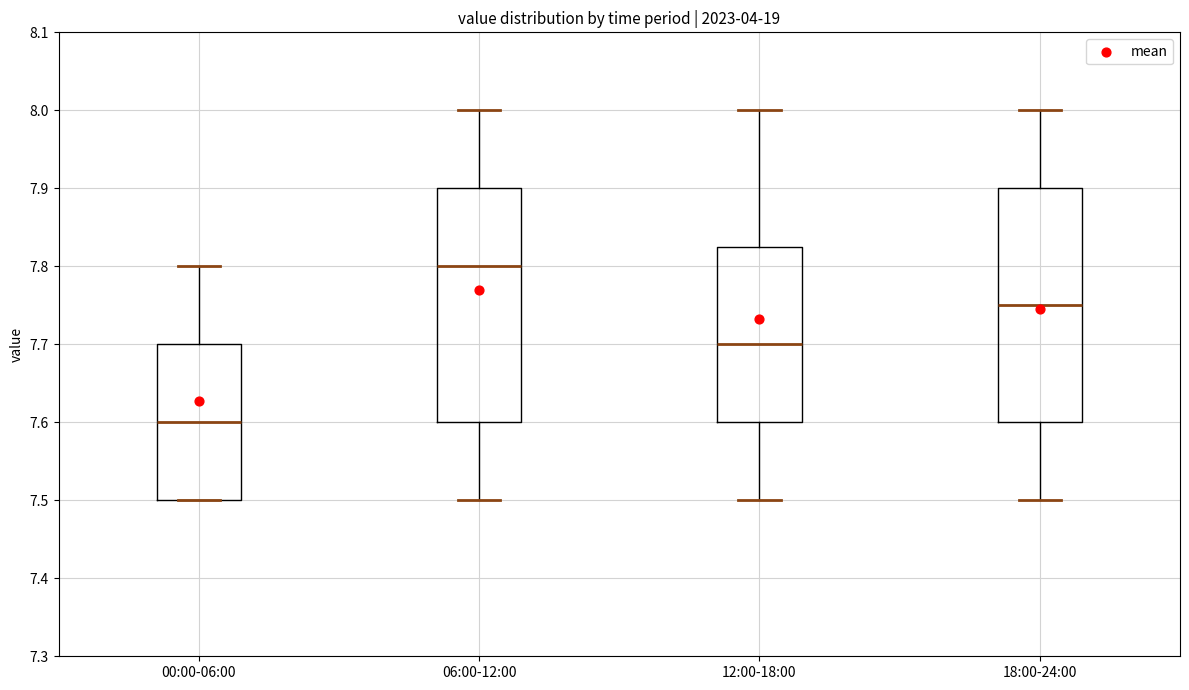

Reading left to right, read every box against the y-axis: the position of its median line, the range the box covers, and the ends of its whiskers. The values are not printed on the chart, so give them approximately, as read against the axis.

00:00-06:00: median 7.60, box 7.50 to 7.70, whiskers 7.50 to 7.80
06:00-12:00: median 7.80, box 7.60 to 7.90, whiskers 7.50 to 8.00
12:00-18:00: median 7.70, box 7.60 to 7.83, whiskers 7.50 to 8.00
18:00-24:00: median 7.75, box 7.60 to 7.90, whiskers 7.50 to 8.00